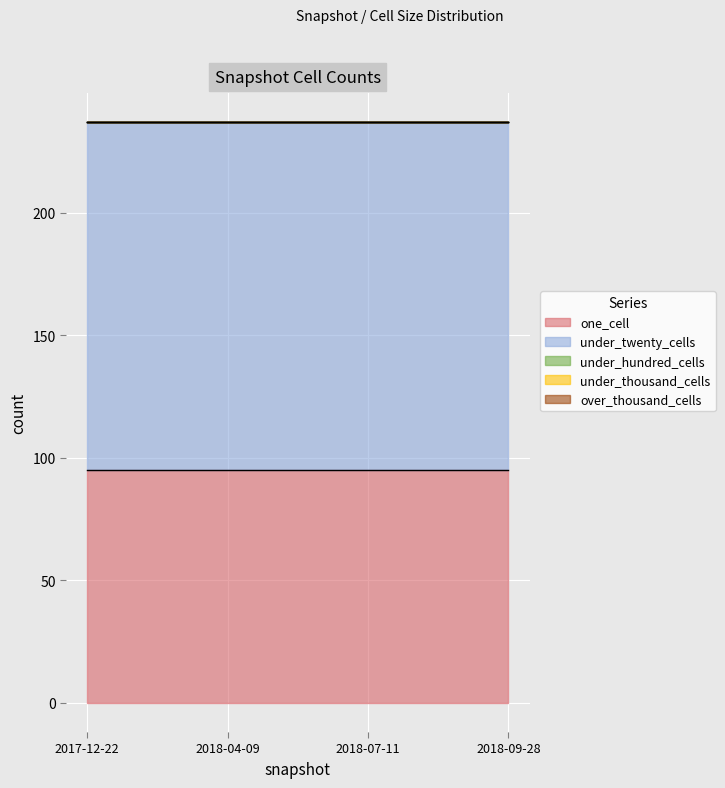

True or false: one_cell and under_hundred_cells intersect in this chart.

False